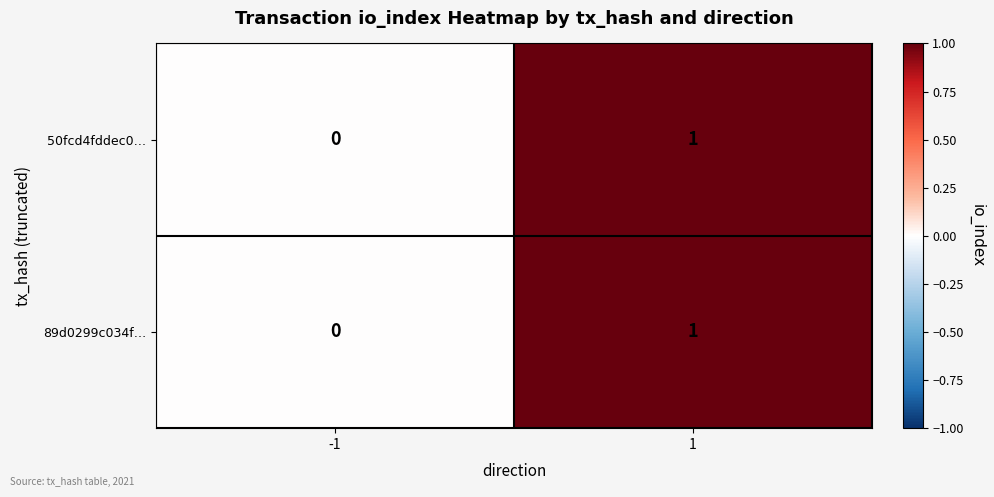

What is the total value across all series at 1?

2